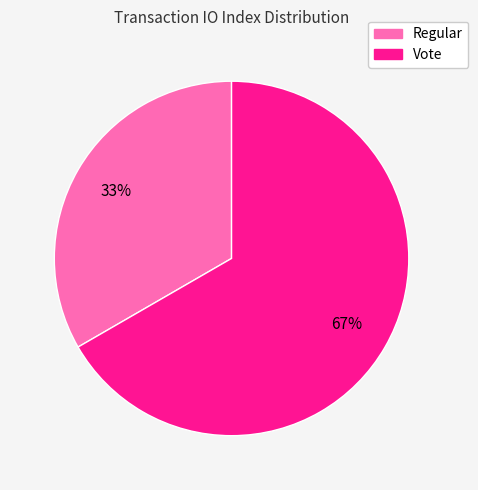

How many segments does this pie chart have?

2